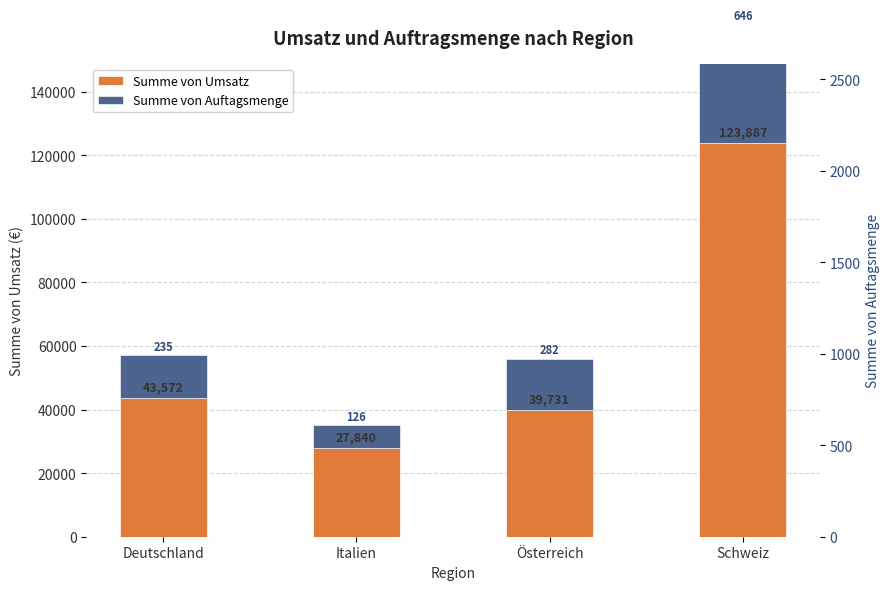

Rank the categories by Summe von Umsatz value from highest to lowest.

Schweiz, Deutschland, Österreich, Italien